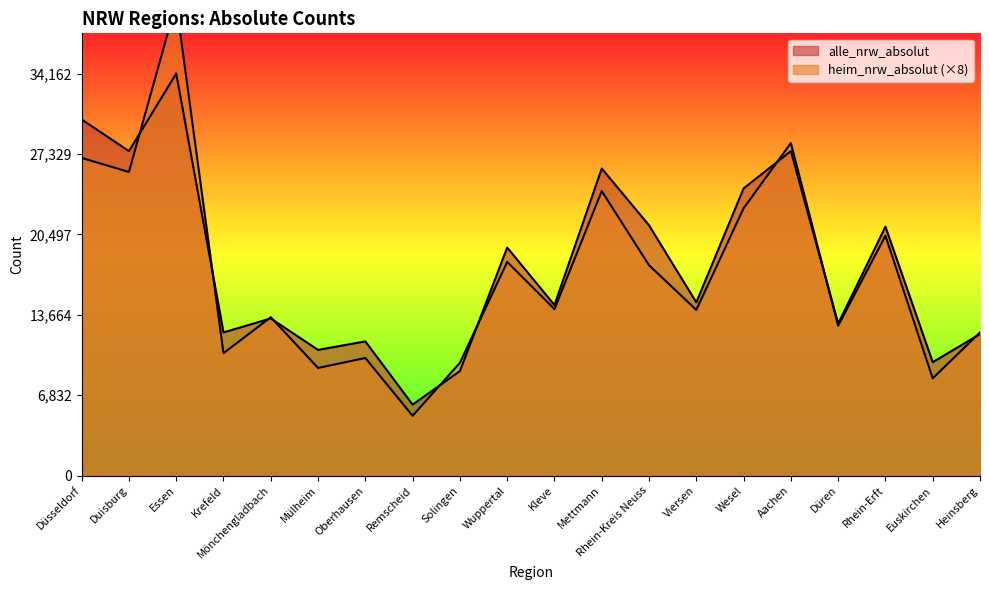

In alle_nrw_absolut, how many points are lower than both neighbors (excluding endpoints)?

8